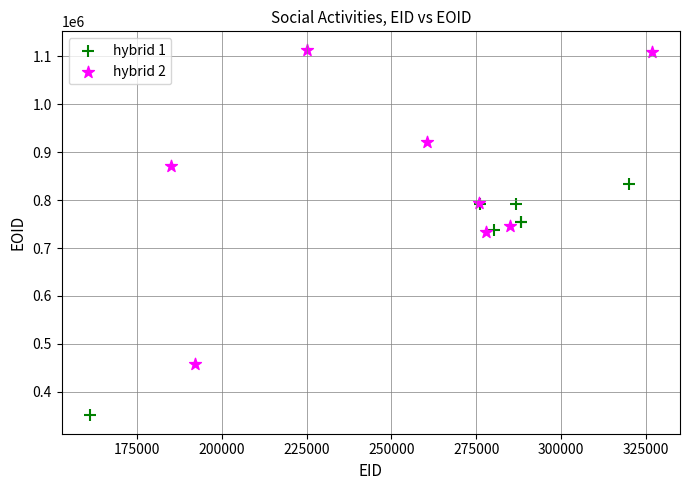

Which series reaches the minimum Y coordinate?

hybrid 1